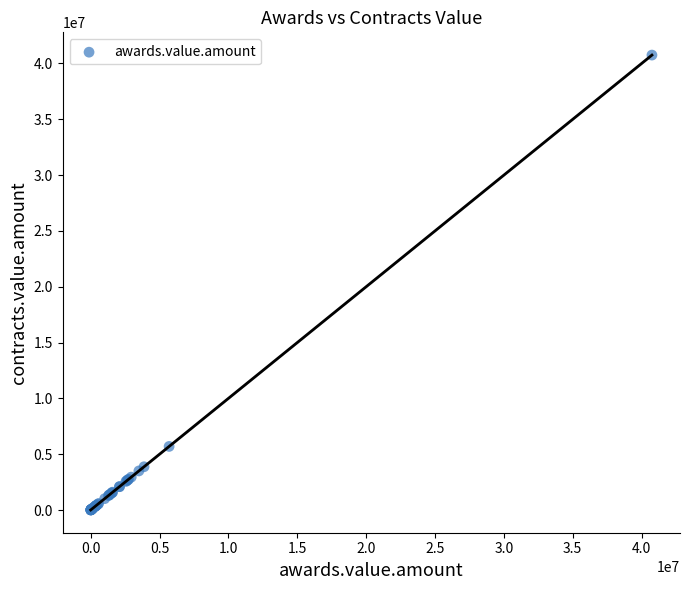

What Y value in the scatter plot is closest to 20377608?

5697314.8